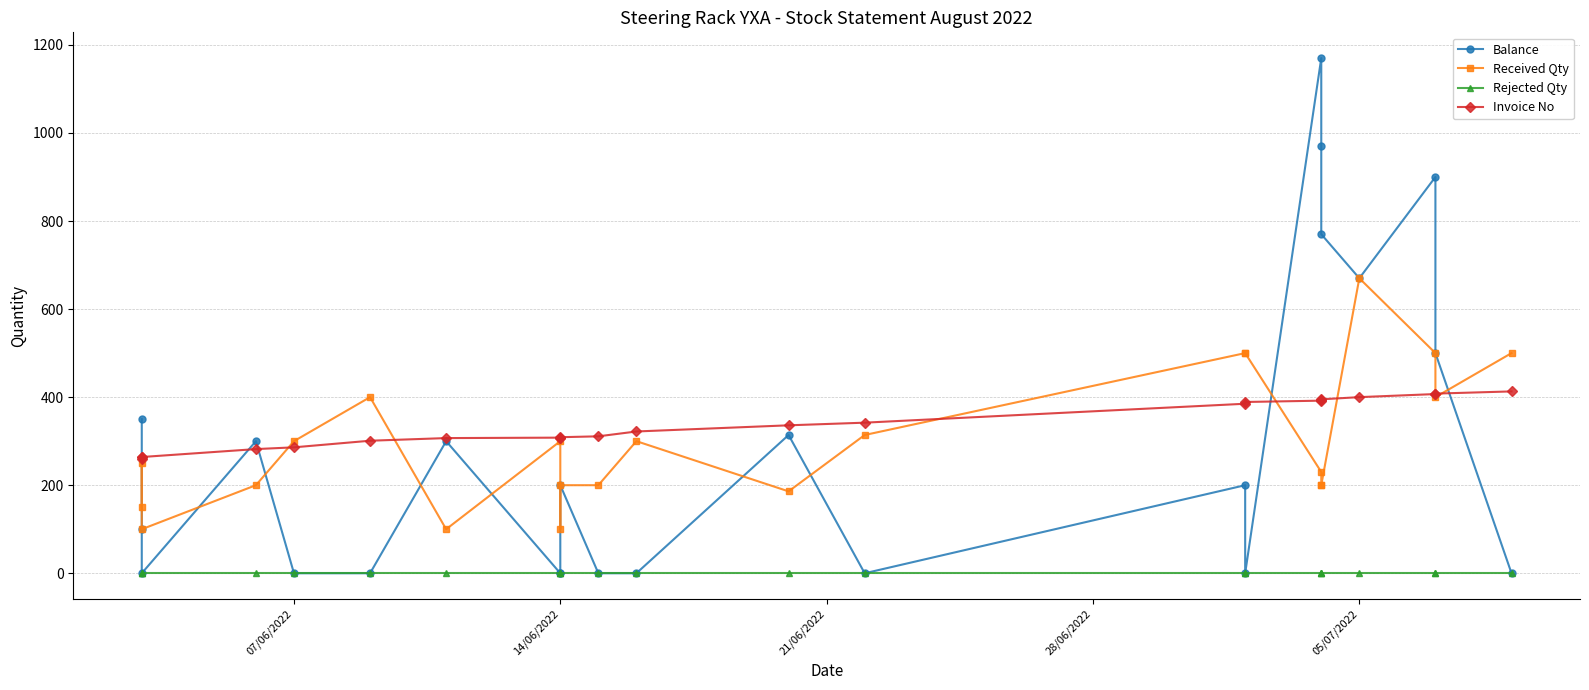

True or false: Rejected Qty and Balance cross at least once.

False